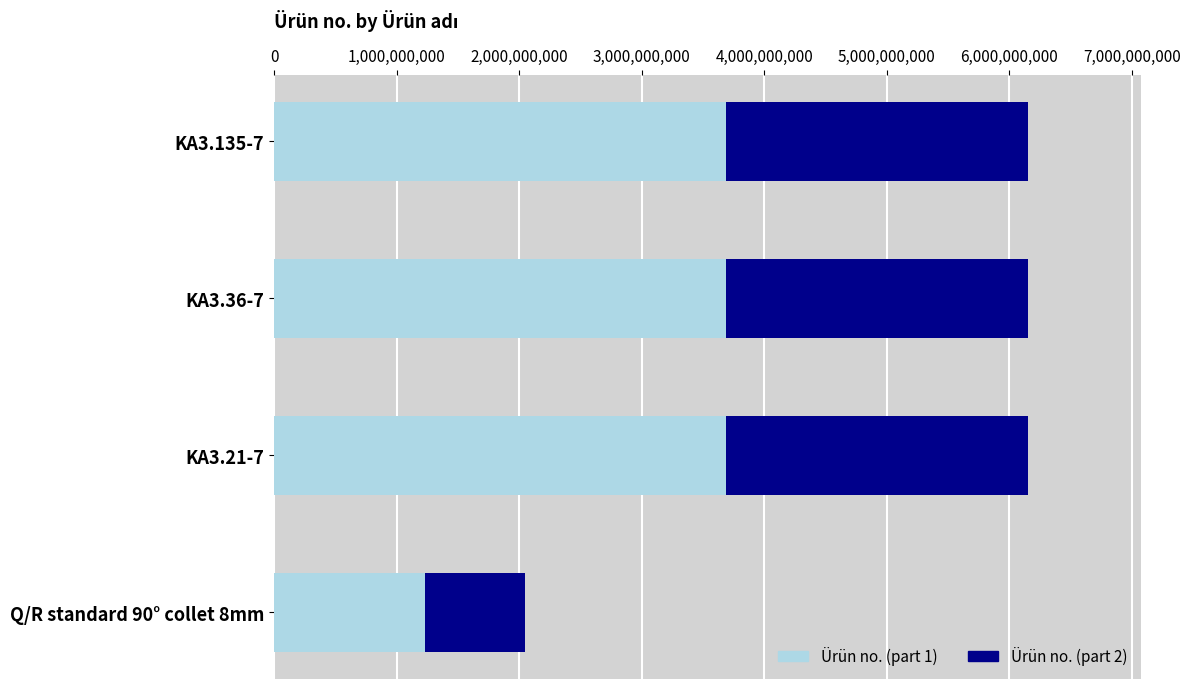

Reading right to left, transcribe all the data shown in this chart.

2050503533	6151705240	6151705230	6151705220